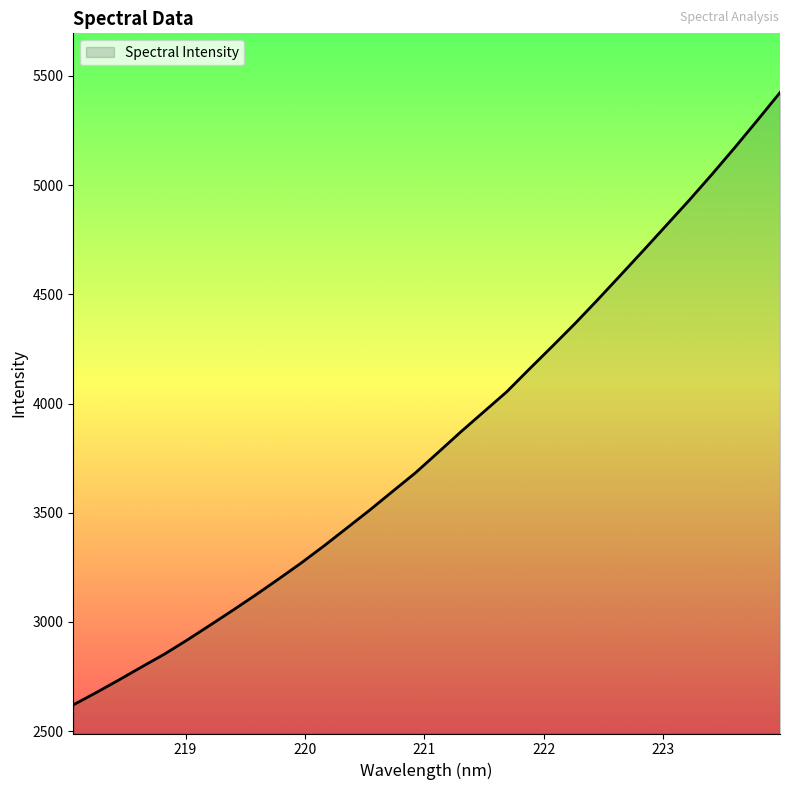

What is the difference between the maximum and minimum values?

2803.2